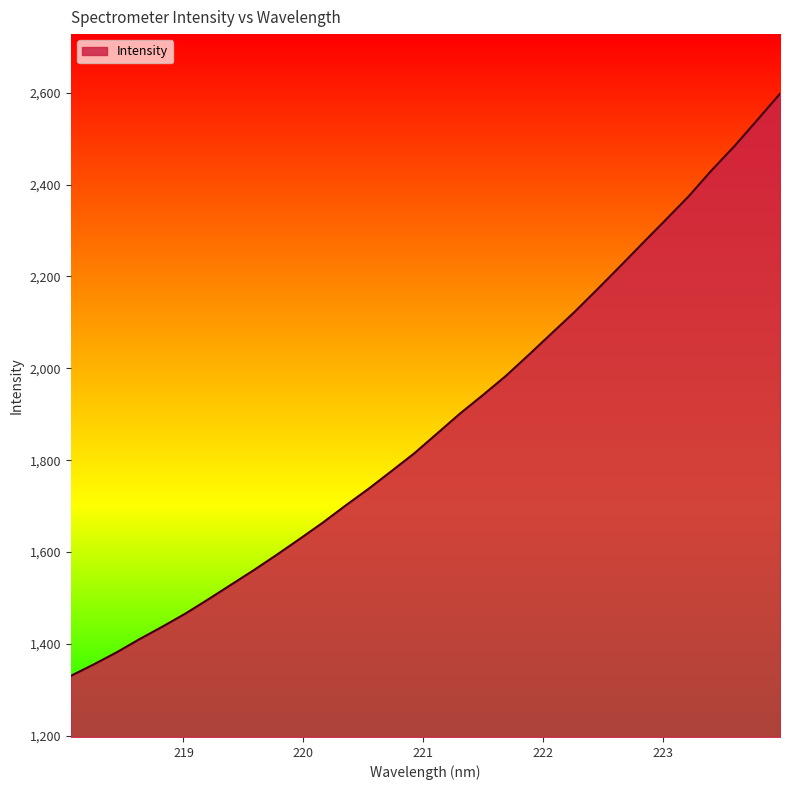

What is the difference between the maximum and second lowest values?

1242.8